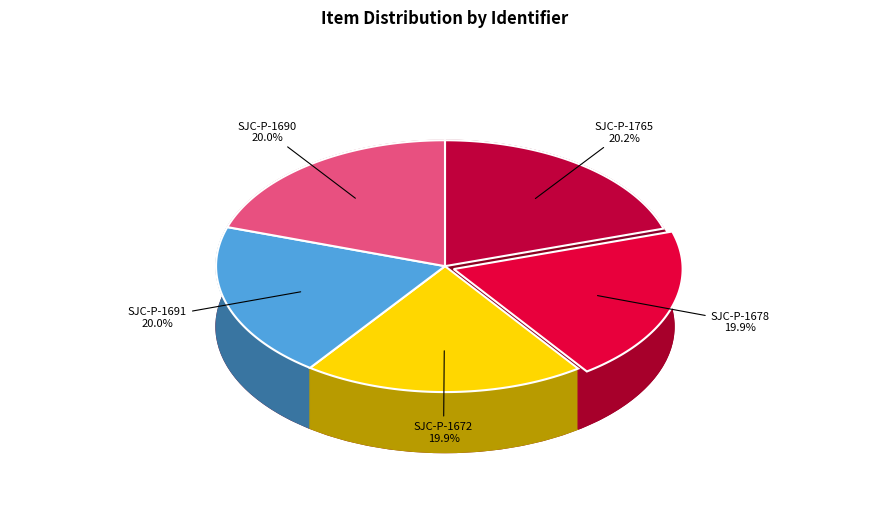

What is the total percentage of SJC-P-1672 and SJC-P-1678?

39.9%